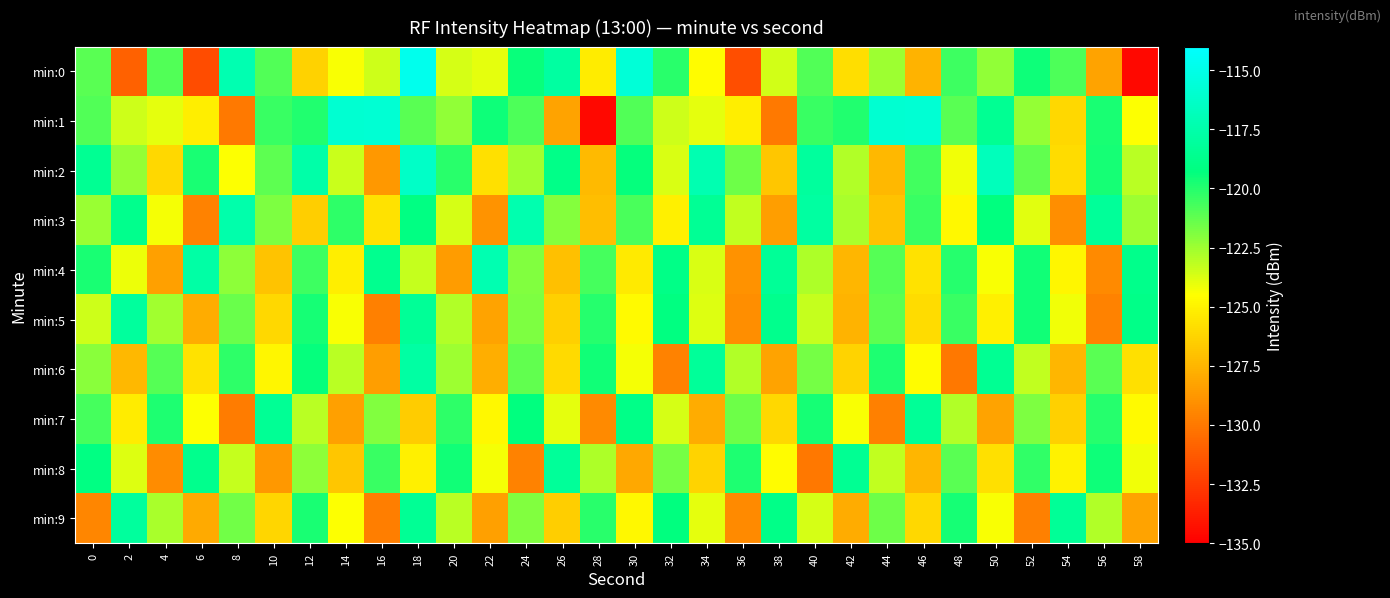

Reading left to right, transcribe all the data shown in this chart.

min:0: 0=-121.1	2=-130.9	4=-120.9	6=-131.8	8=-117.2	10=-120.9	12=-126.4	14=-124.3	16=-123.5	18=-114.8	20=-123.7	22=-124.0	24=-119.4	26=-117.9	28=-125.2	30=-115.7	32=-120.1	34=-124.6	36=-131.8	38=-123.6	40=-121.0	42=-125.9	44=-122.5	46=-127.6	48=-120.5	50=-122.3	52=-119.5	54=-120.9	56=-128.3	58=-134.7
min:1: 0=-120.9	2=-123.5	4=-124.0	6=-125.2	8=-129.9	10=-120.4	12=-120.0	14=-115.9	16=-115.9	18=-121.1	20=-122.3	22=-119.5	24=-120.9	26=-128.3	28=-134.7	30=-120.9	32=-123.5	34=-124.0	36=-125.2	38=-129.9	40=-120.4	42=-120.0	44=-115.9	46=-115.9	48=-121.1	50=-118.5	52=-122.3	54=-126.1	56=-119.8	58=-124.5
min:2: 0=-118.5	2=-122.3	4=-126.1	6=-119.8	8=-124.5	10=-121.2	12=-117.6	14=-123.4	16=-128.7	18=-116.3	20=-120.1	22=-125.8	24=-122.6	26=-118.9	28=-127.3	30=-119.4	32=-123.7	34=-117.2	36=-121.5	38=-126.8	40=-118.1	42=-122.9	44=-127.4	46=-120.6	48=-124.2	50=-116.8	52=-121.3	54=-125.9	56=-119.7	58=-123.1
min:3: 0=-122.4	2=-118.7	4=-124.3	6=-129.6	8=-117.5	10=-121.8	12=-126.5	14=-120.2	16=-125.7	18=-119.1	20=-123.6	22=-128.9	24=-117.3	26=-122.0	28=-127.2	30=-120.8	32=-125.1	34=-118.4	36=-123.2	38=-128.5	40=-117.9	42=-122.7	44=-127.0	46=-120.4	48=-124.8	50=-119.3	52=-123.9	54=-129.1	56=-118.2	58=-122.5
min:4: 0=-119.8	2=-124.1	4=-128.4	6=-117.7	8=-122.2	10=-126.9	12=-120.5	14=-125.2	16=-118.6	18=-123.3	20=-128.6	22=-117.2	24=-121.9	26=-127.1	28=-120.7	30=-125.4	32=-119.0	34=-123.7	36=-129.0	38=-118.3	40=-122.8	42=-127.5	44=-121.0	46=-125.7	48=-120.0	50=-124.4	52=-119.6	54=-124.9	56=-129.3	58=-118.8
min:5: 0=-123.5	2=-118.1	4=-122.6	6=-127.9	8=-121.4	10=-126.1	12=-119.7	14=-124.4	16=-129.7	18=-118.3	20=-122.9	22=-128.2	24=-121.8	26=-126.4	28=-120.0	30=-124.7	32=-119.2	34=-123.8	36=-129.1	38=-118.7	40=-123.3	42=-127.6	44=-121.2	46=-125.9	48=-120.4	50=-125.1	52=-119.6	54=-124.2	56=-129.6	58=-118.9
min:6: 0=-122.1	2=-127.4	4=-121.0	6=-125.7	8=-120.2	10=-124.9	12=-119.4	14=-123.1	16=-128.5	18=-117.8	20=-122.5	22=-127.8	24=-121.3	26=-126.0	28=-119.6	30=-124.3	32=-129.6	34=-118.2	36=-122.9	38=-128.2	40=-121.7	42=-126.3	44=-119.9	46=-124.6	48=-130.0	50=-118.5	52=-123.2	54=-127.5	56=-121.1	58=-125.8
min:7: 0=-120.7	2=-125.3	4=-119.9	6=-124.5	8=-129.9	10=-118.4	12=-123.1	14=-128.4	16=-121.9	18=-126.6	20=-120.2	22=-124.8	24=-119.3	26=-124.0	28=-129.3	30=-118.9	32=-123.6	34=-127.9	36=-121.5	38=-126.1	40=-119.7	42=-124.4	44=-129.7	46=-118.3	48=-122.9	50=-128.2	52=-121.8	54=-126.4	56=-120.0	58=-124.7
min:8: 0=-119.1	2=-123.8	4=-129.2	6=-118.7	8=-123.3	10=-128.7	12=-122.2	14=-126.8	16=-120.4	18=-125.1	20=-119.6	22=-124.3	24=-129.6	26=-118.2	28=-122.8	30=-128.1	32=-121.7	34=-126.3	36=-119.9	38=-124.6	40=-130.0	42=-118.5	44=-123.2	46=-127.5	48=-121.1	50=-125.8	52=-120.3	54=-125.0	56=-119.5	58=-124.2
min:9: 0=-129.5	2=-118.1	4=-122.7	6=-128.0	8=-121.6	10=-126.2	12=-119.8	14=-124.5	16=-129.8	18=-118.4	20=-123.1	22=-128.4	24=-121.9	26=-126.5	28=-120.1	30=-124.8	32=-119.3	34=-124.0	36=-129.3	38=-118.9	40=-123.6	42=-127.9	44=-121.5	46=-126.1	48=-119.7	50=-124.4	52=-129.7	54=-118.3	56=-122.9	58=-128.2